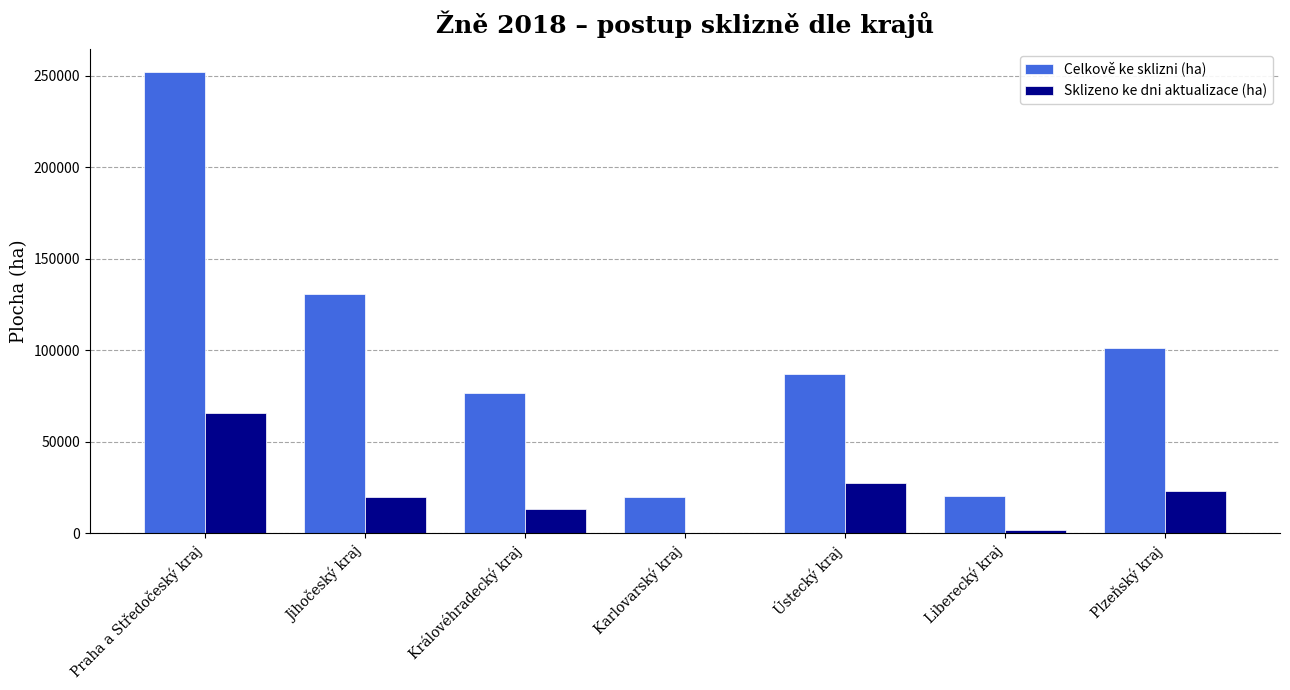

True or false: Celkově ke sklizni (ha) has a value of 141527.3 at Ústecký kraj.

False